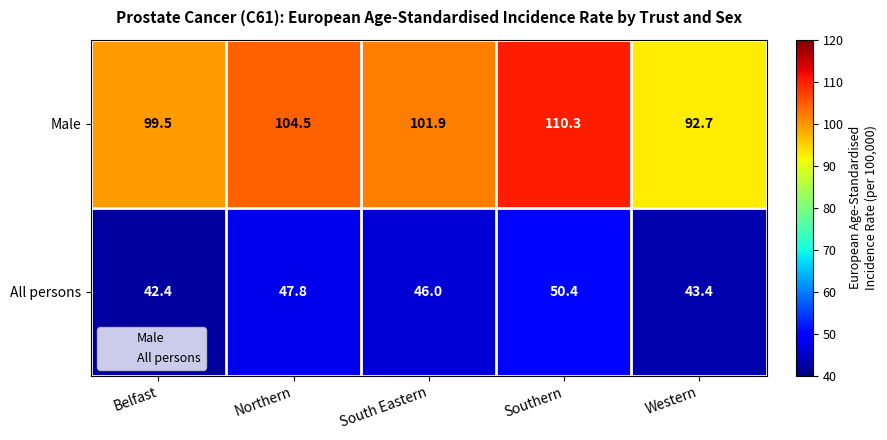

What is the greatest value displayed?

110.3